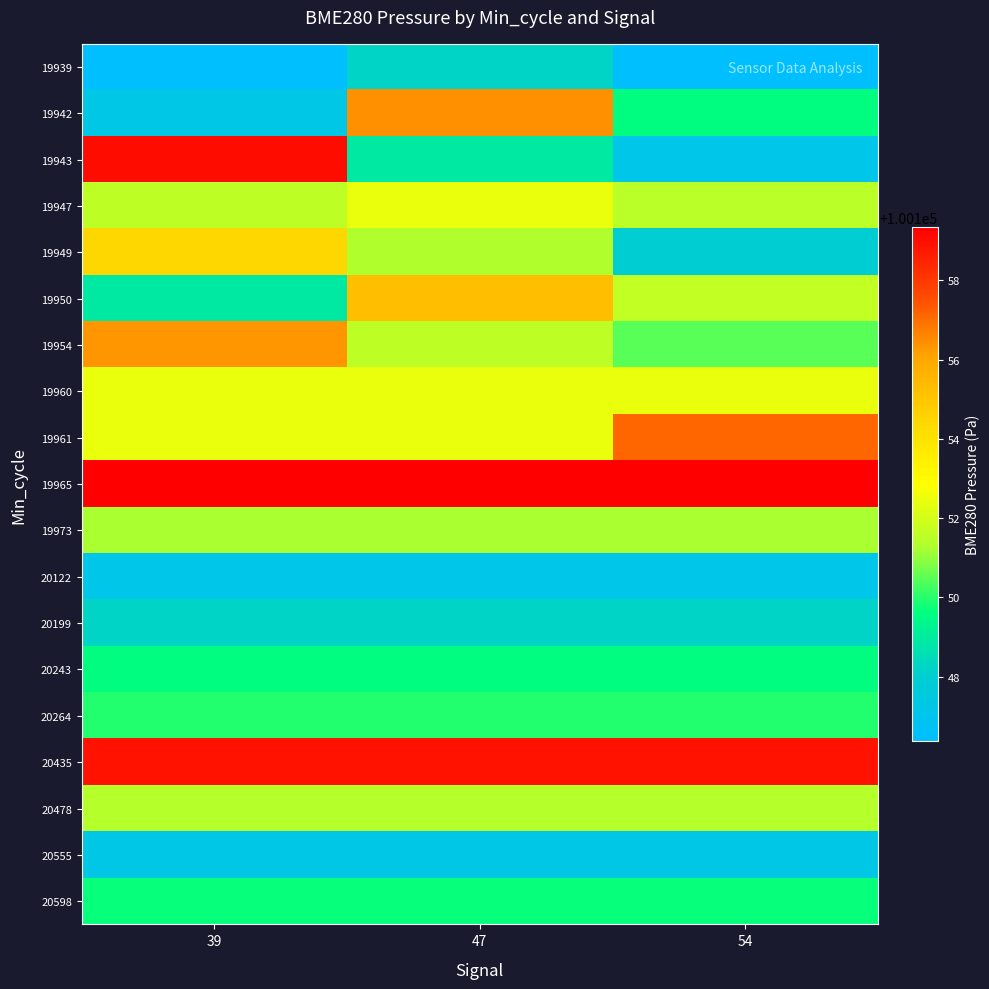

Which series has the largest total across all categories?

19965